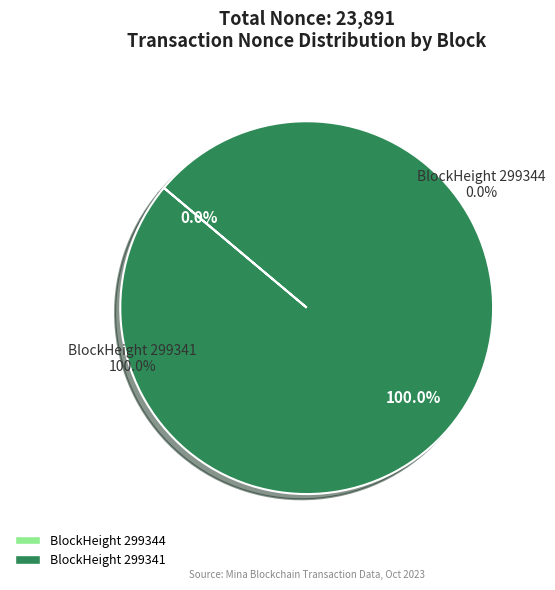

Which slice is the smallest?

299344